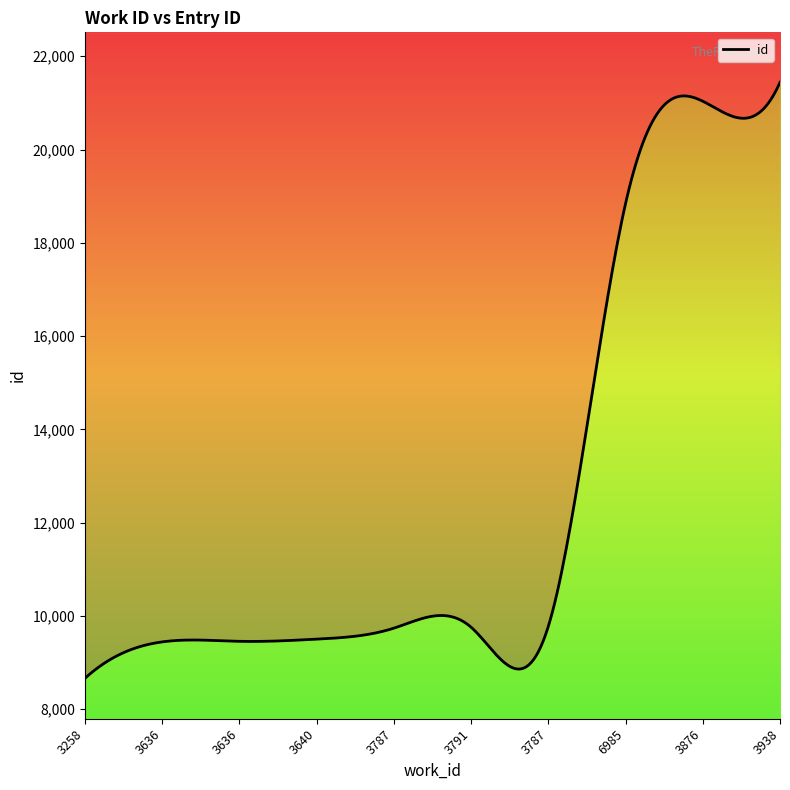

Is it true that the value at 3791 is 9756?

True